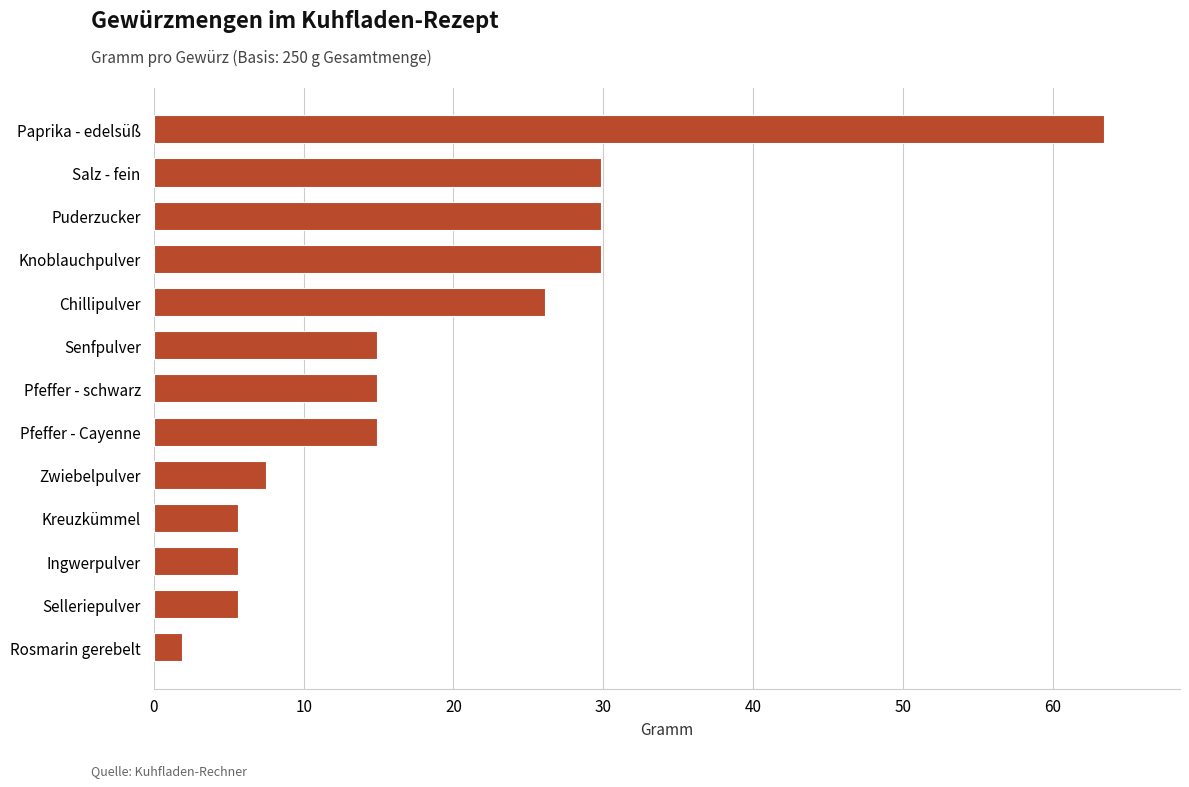

What value does the data have at Senfpulver?

14.9